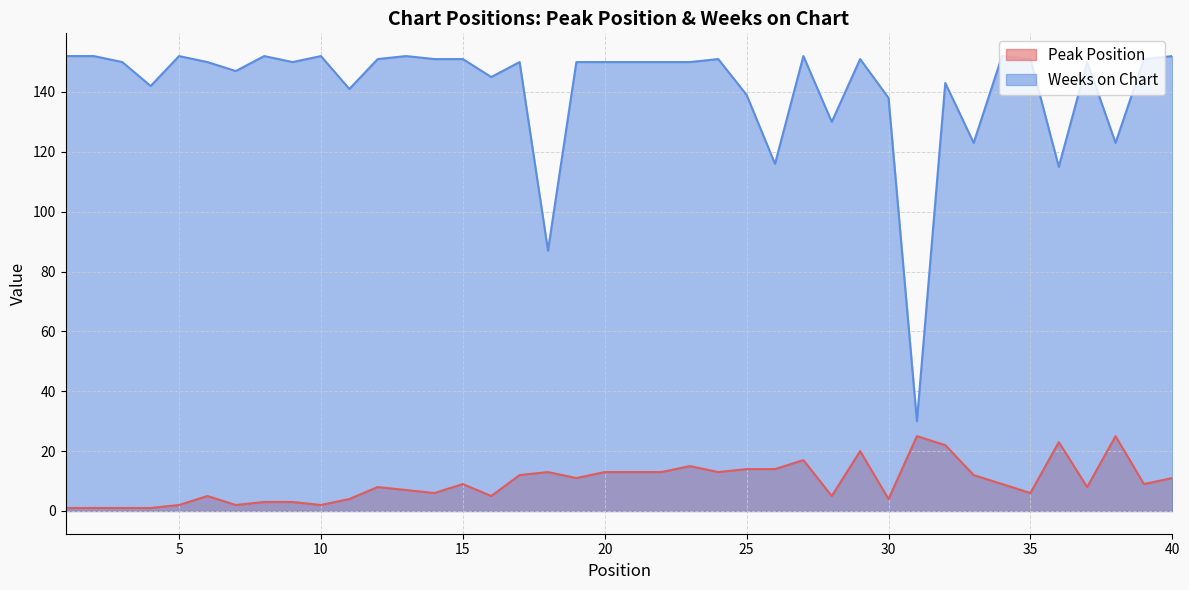

Rank the series by their maximum value, from lowest to highest.

Peak Position, Weeks on Chart